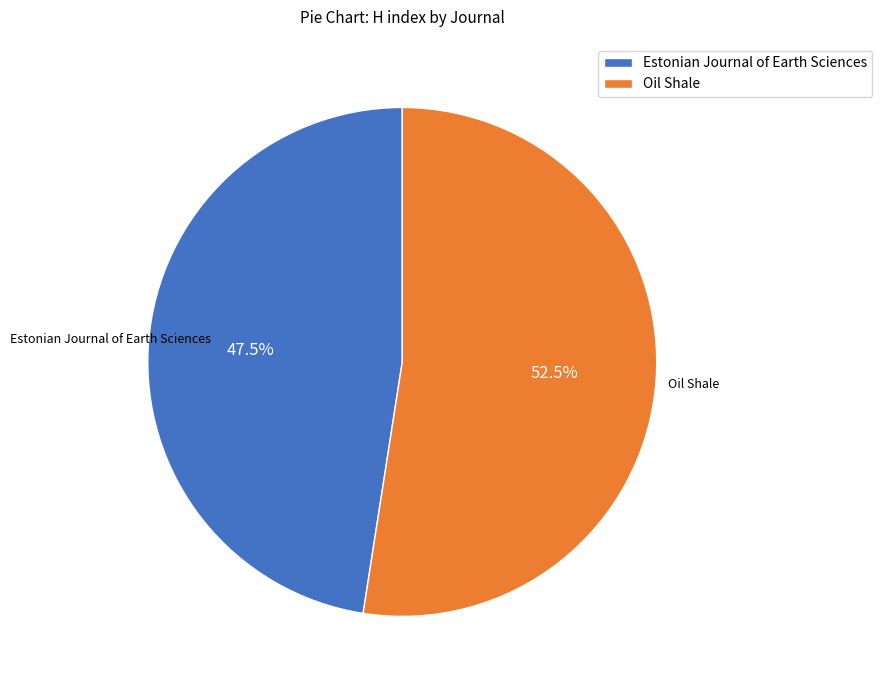

What is the majority slice?

Oil Shale